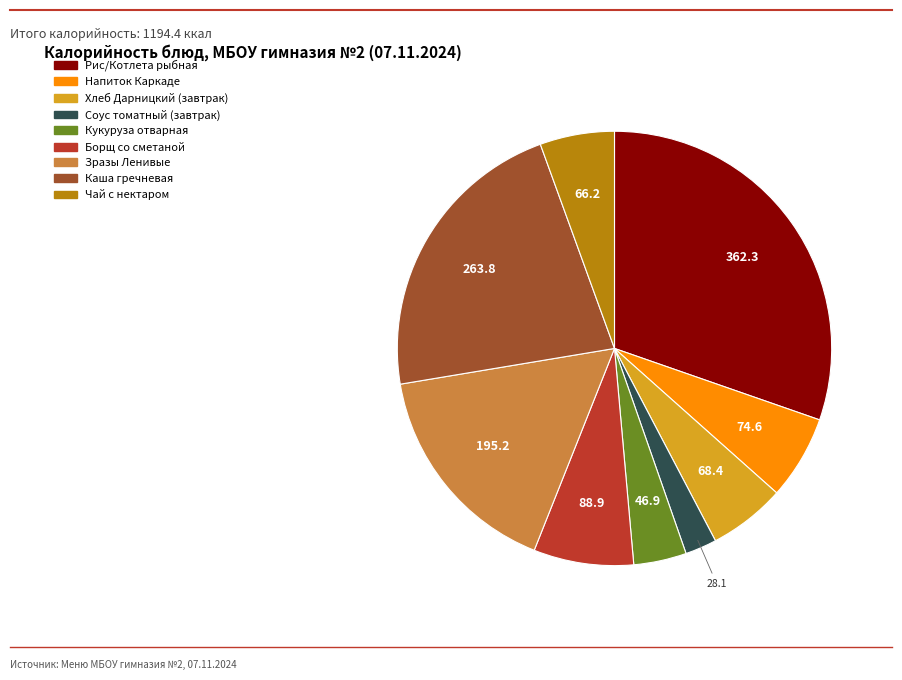

Count the number of slices in the pie.

9